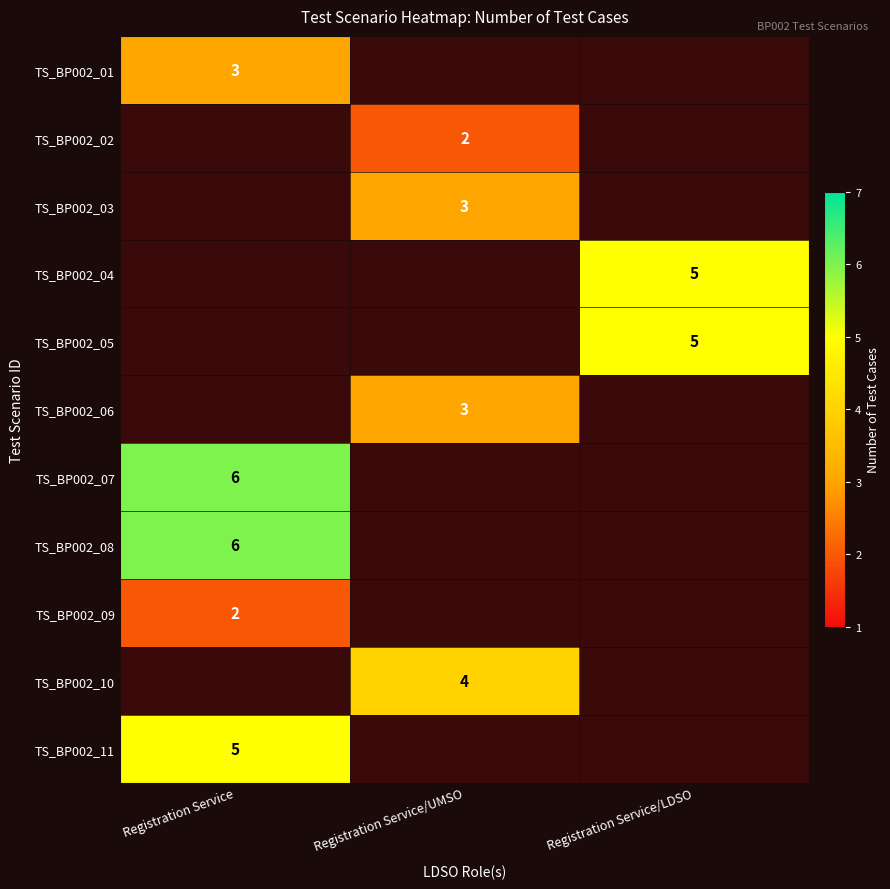

True or false: TS_BP002_05 has a value of 5 at Registration Service/LDSO.

True